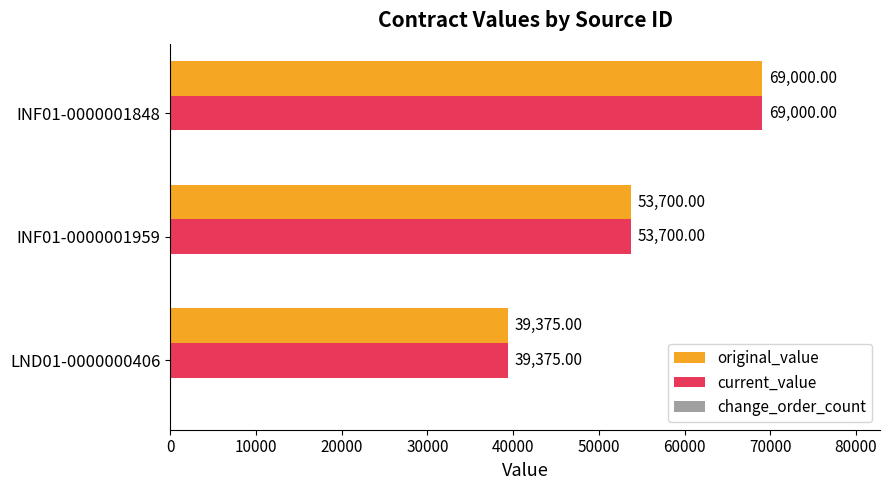

What is the average value of the current_value series?

54025